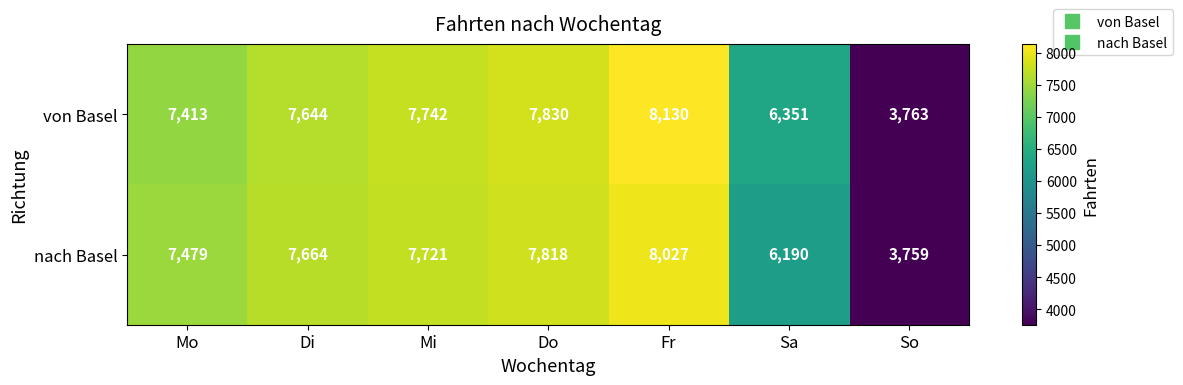

Which series changed the most between Mi and So?

von Basel